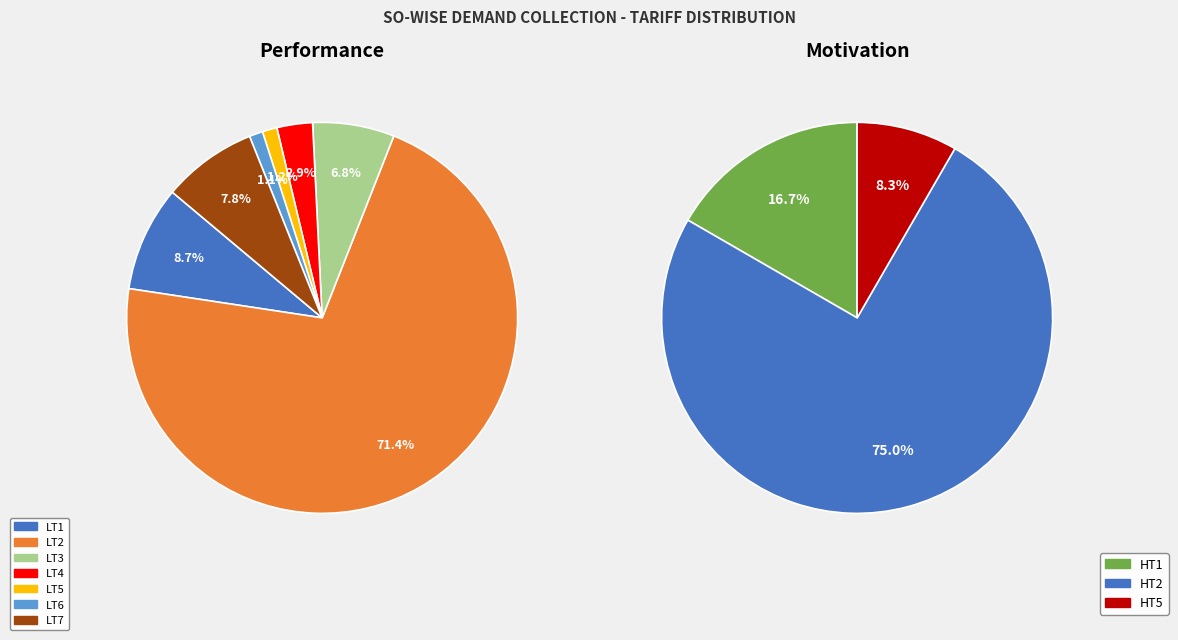

Rank the categories by value from highest to lowest.

LT2, LT1, LT7, LT3, LT4, LT5, LT6, HT2, HT1, HT5